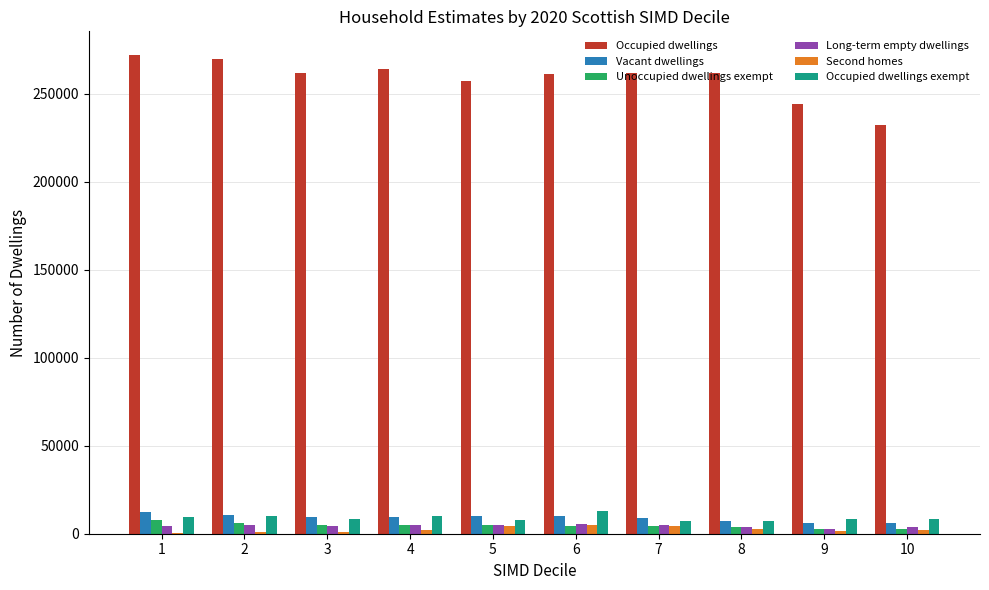

Is the value of Occupied dwellings exempt at 6 greater than the value of Long-term empty dwellings at 1?

Yes